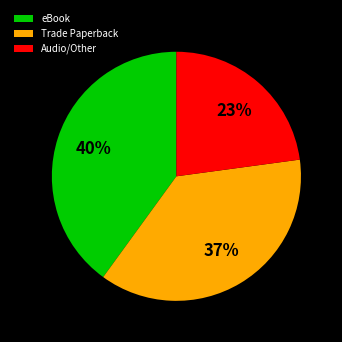

Is there a majority slice in this chart?

No